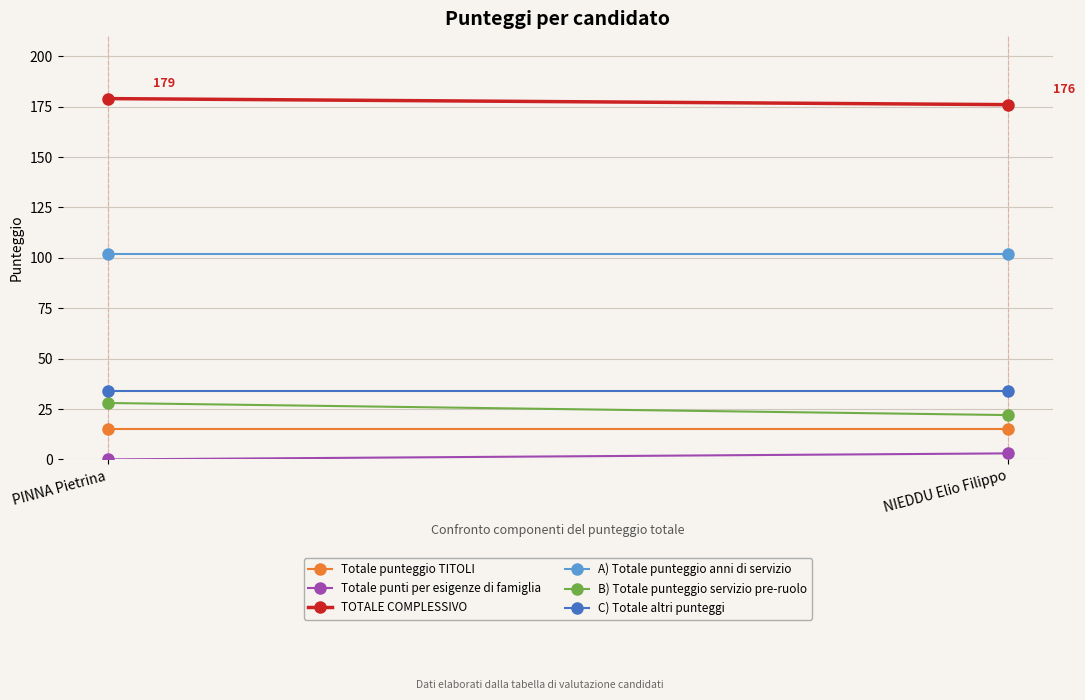

Count the number of data series in this chart.

6